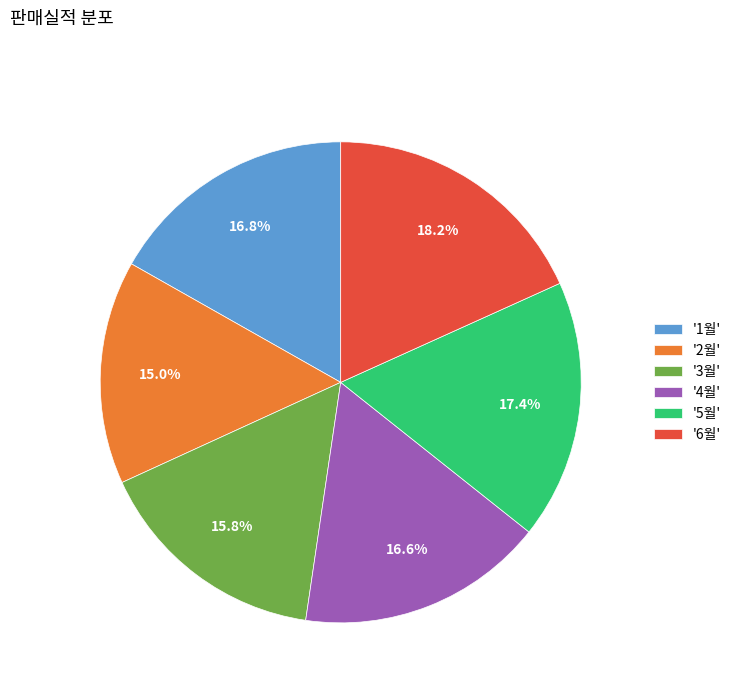

Which category has the smallest portion of the pie?

'2월'